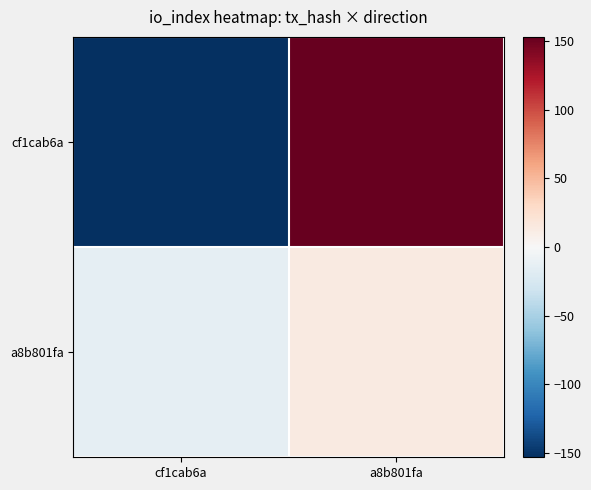

At cf1cab6a, list the series in order from largest to smallest.

a8b801fa, cf1cab6a